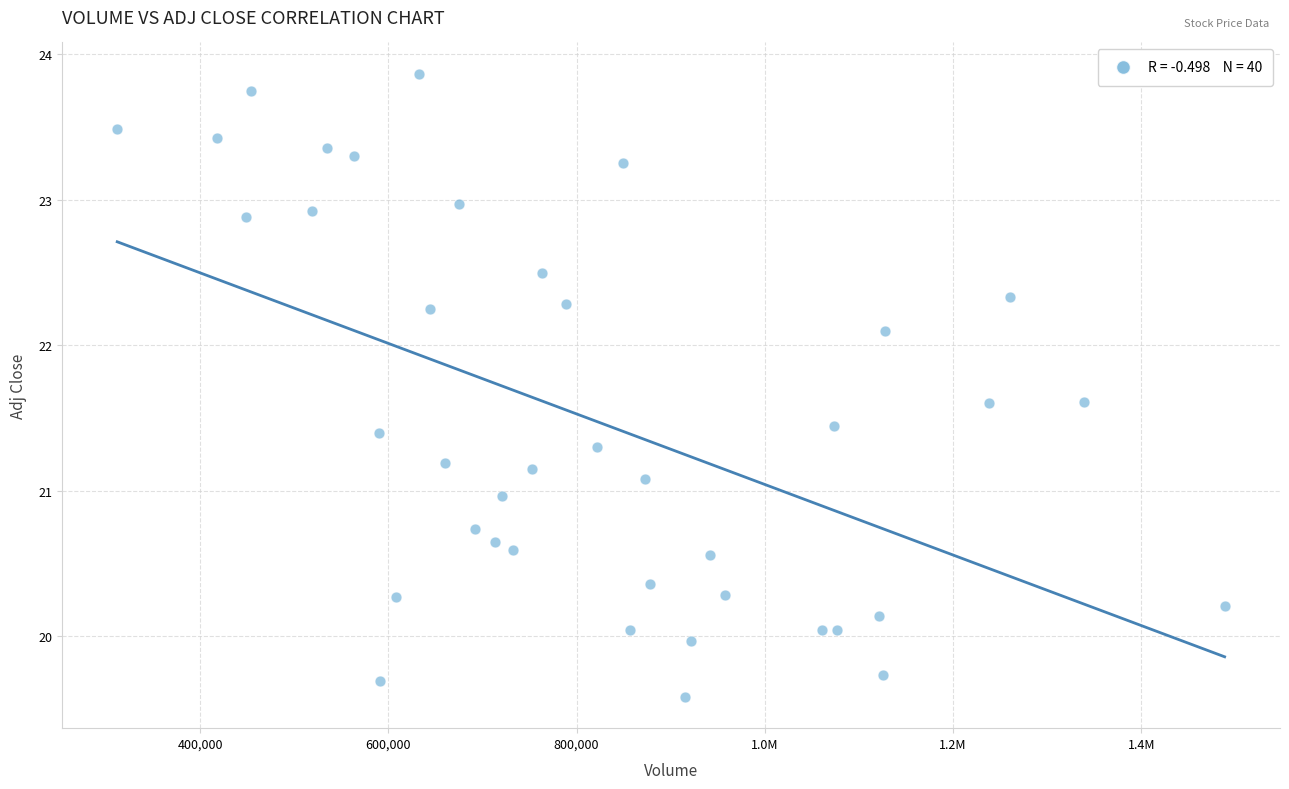

What is the range of X values (max minus min)?

1176600.0